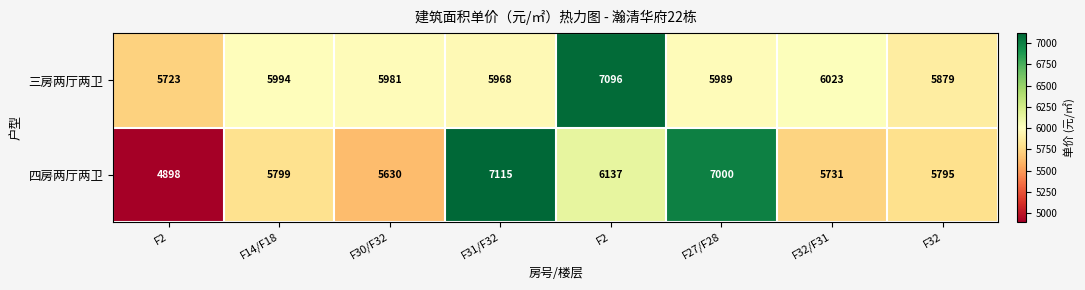

What is the total value across all series at F30/F32?

11611